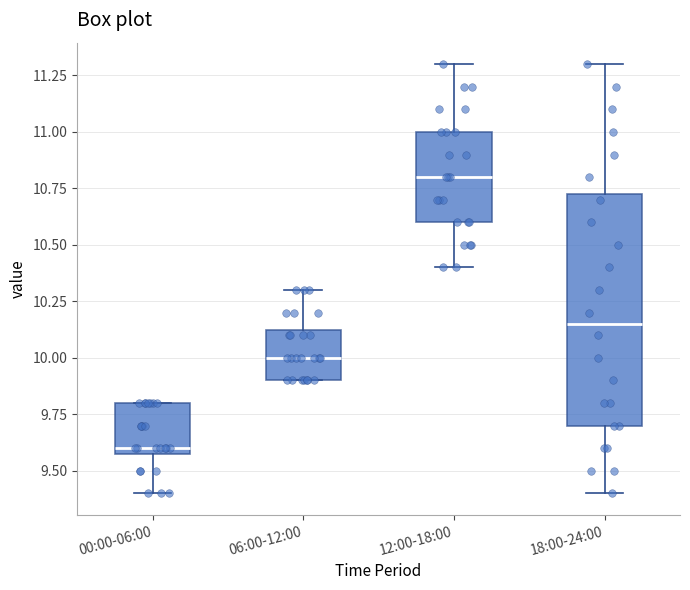

Which box has the lowest median line?

00:00-06:00